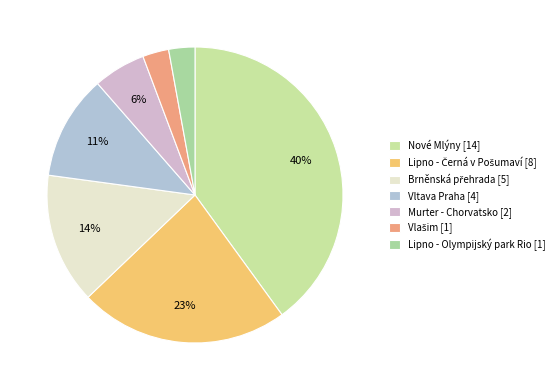

Count the number of slices in the pie.

7